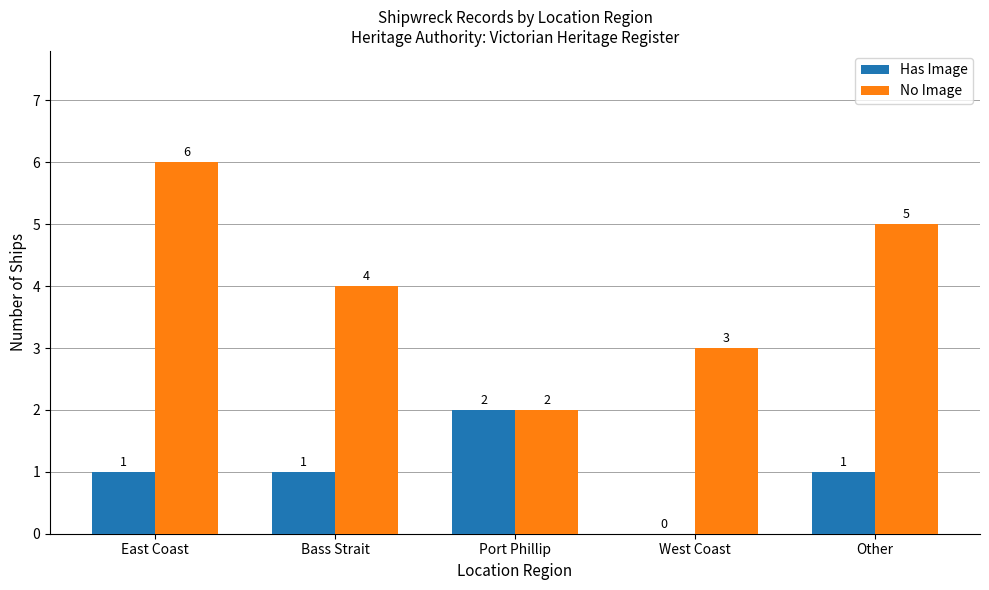

What is the average value of the Has Image series?

1